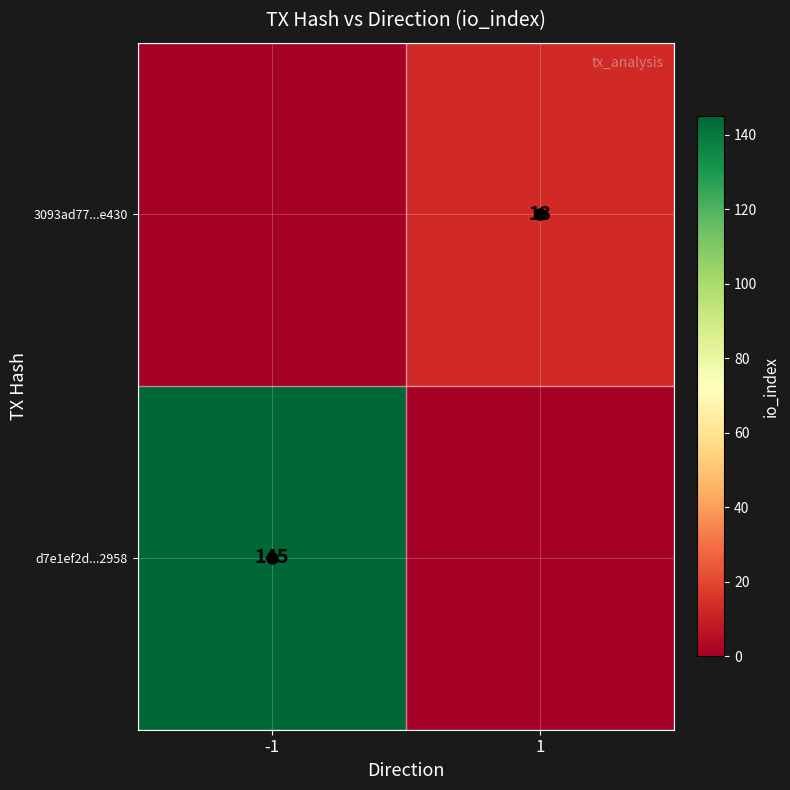

How many 3093ad77...e430 values are between 0 and 13?

2